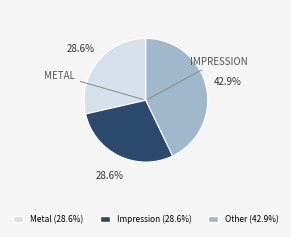

How many slices are in this pie chart?

3